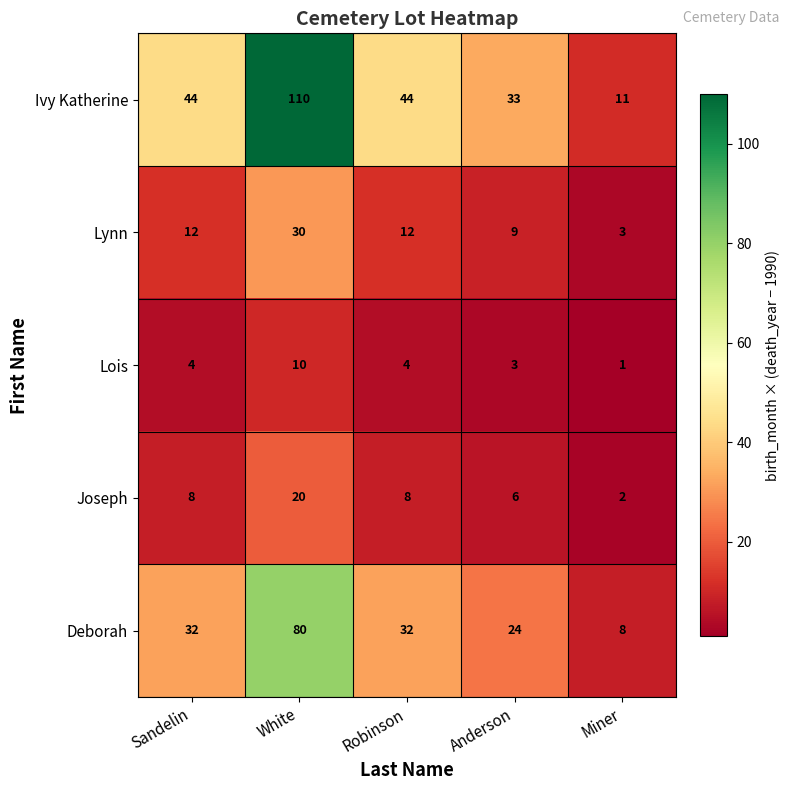

How many Deborah values are between 24 and 32?

3